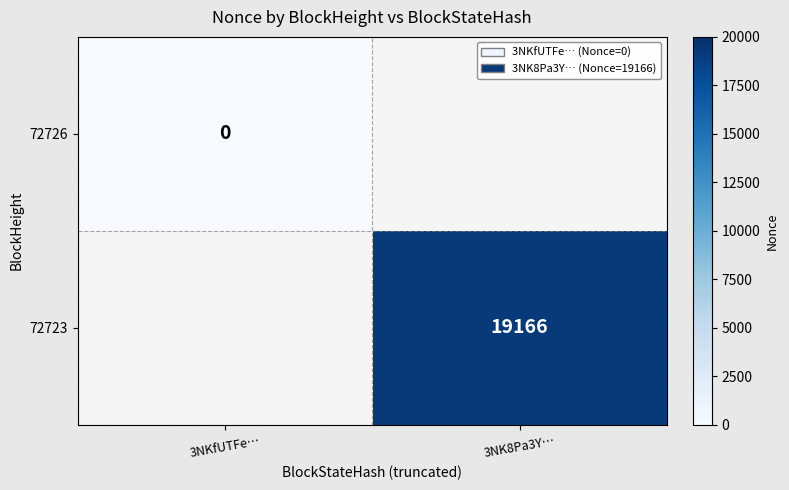

Is the value of 72723 at 3NK8Pa3Y… greater than the value of 72726 at 3NKfUTFe…?

Yes